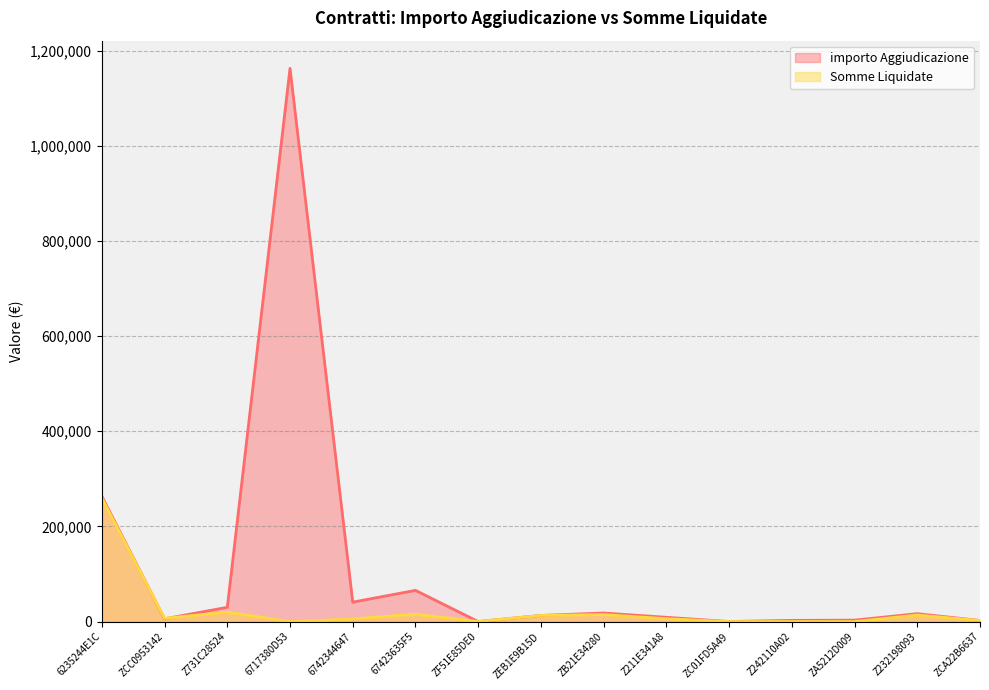

What is the total value across all series at 6742344647?

46371.8